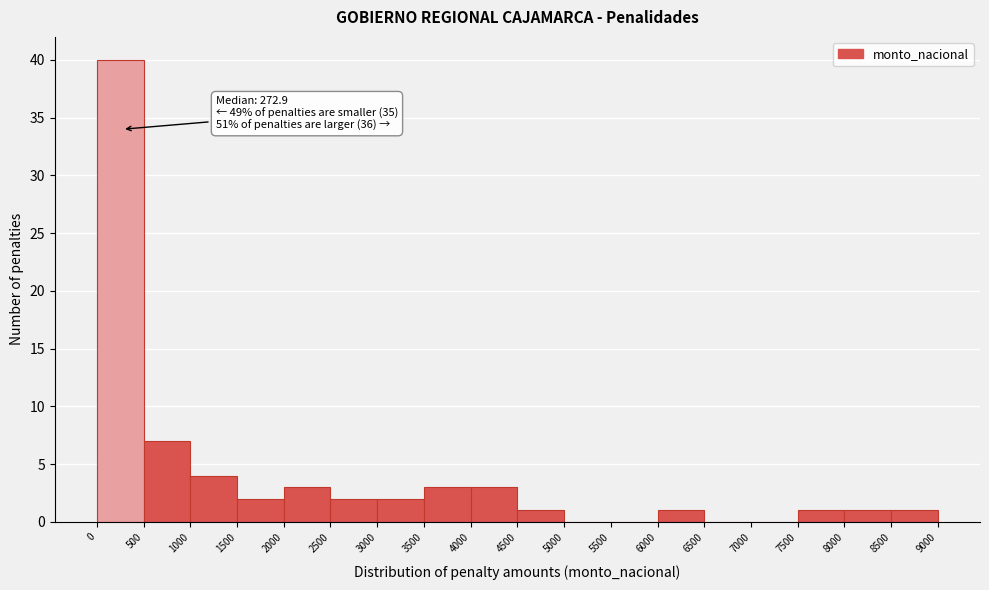

Over which range of the x-axis is the bar tallest?

0 to 500